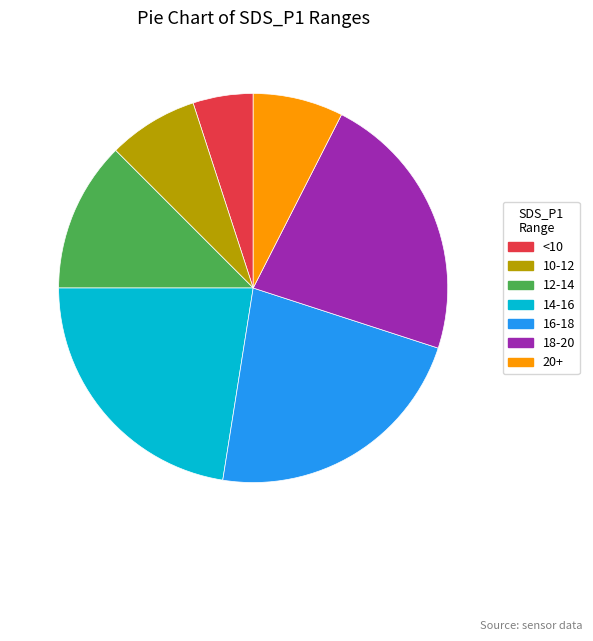

The 18-20 slice represents 31% of the pie. True or false?

False